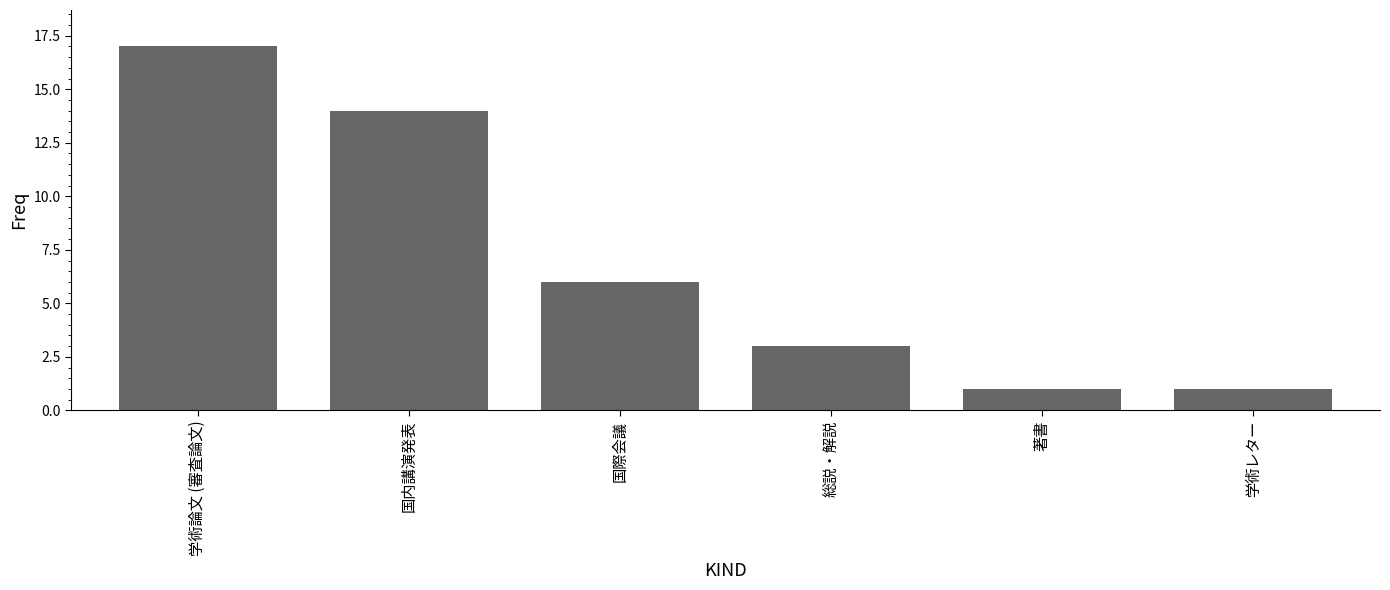

Where is the data nearest to the value 9?

国際会議